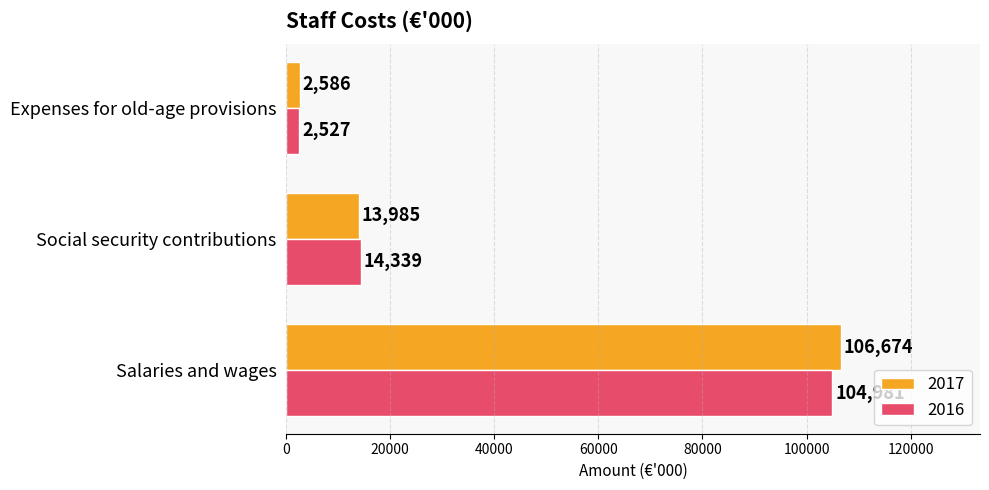

What is the sum of the 2016 values at Social security contributions and Salaries and wages?

119320